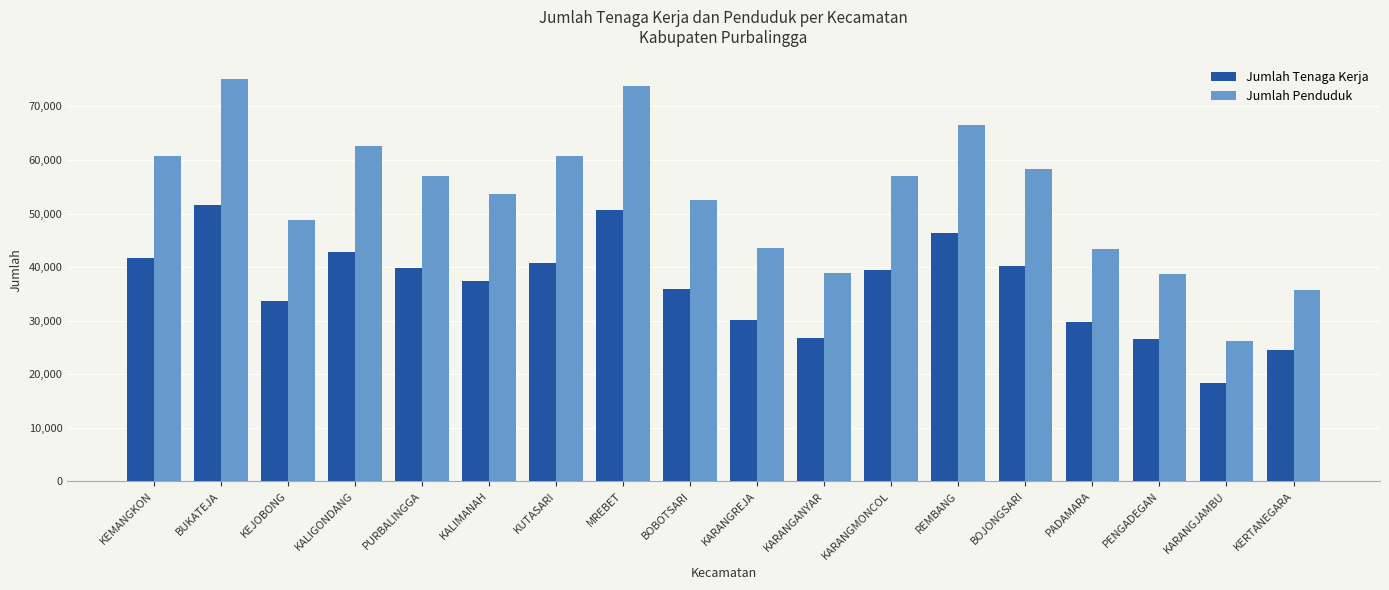

Are the bars horizontal?

No